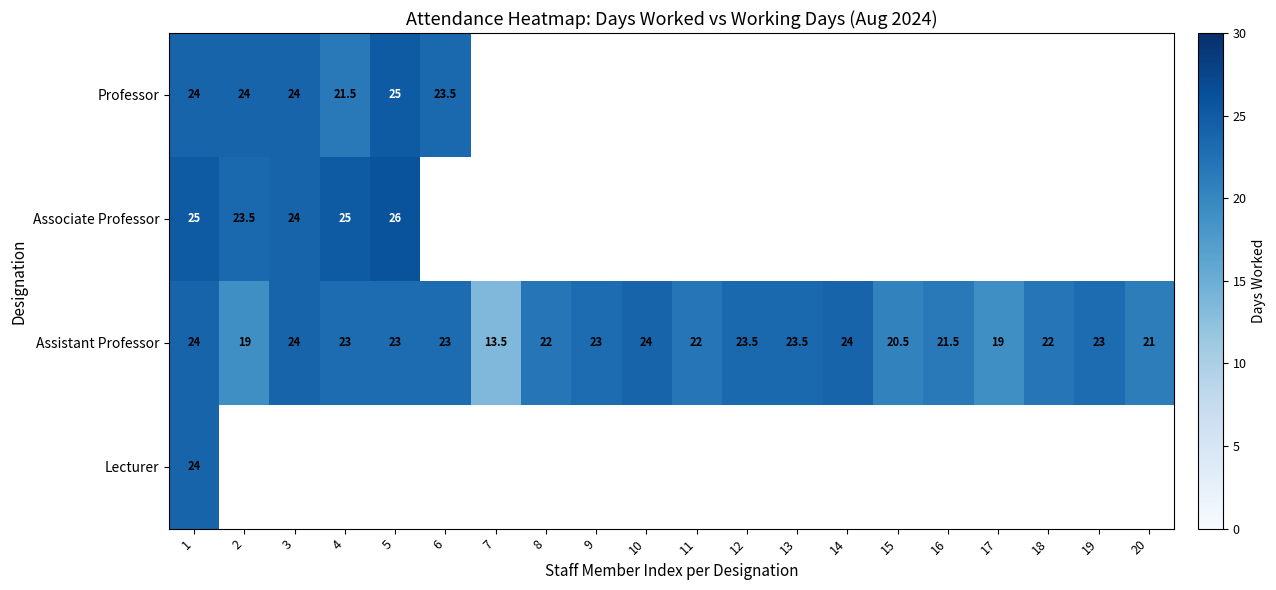

What is the lowest value of the Assistant Professor series?

13.5